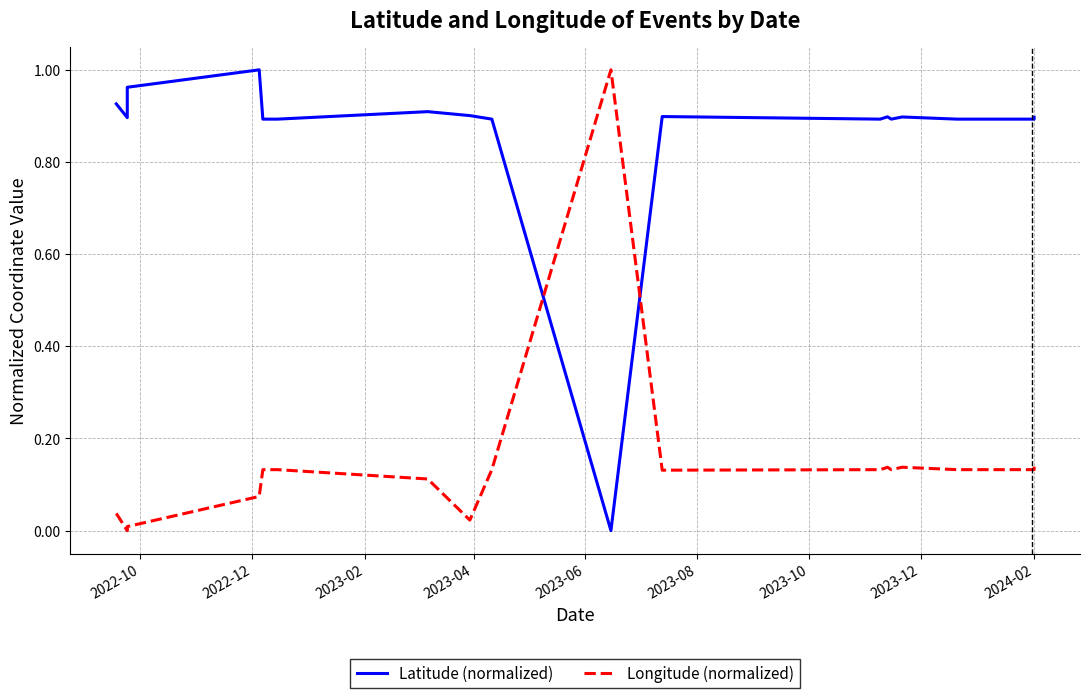

The Latitude (normalized) series shows 0.3 at 2022-12. True or false?

False